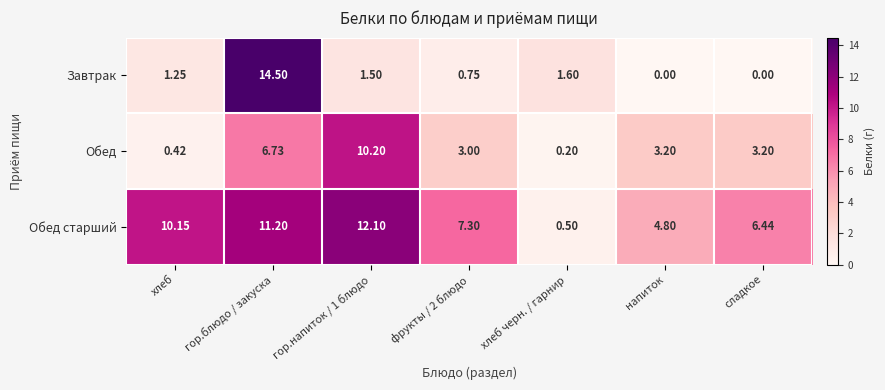

Which series has the largest range (max minus min)?

Завтрак